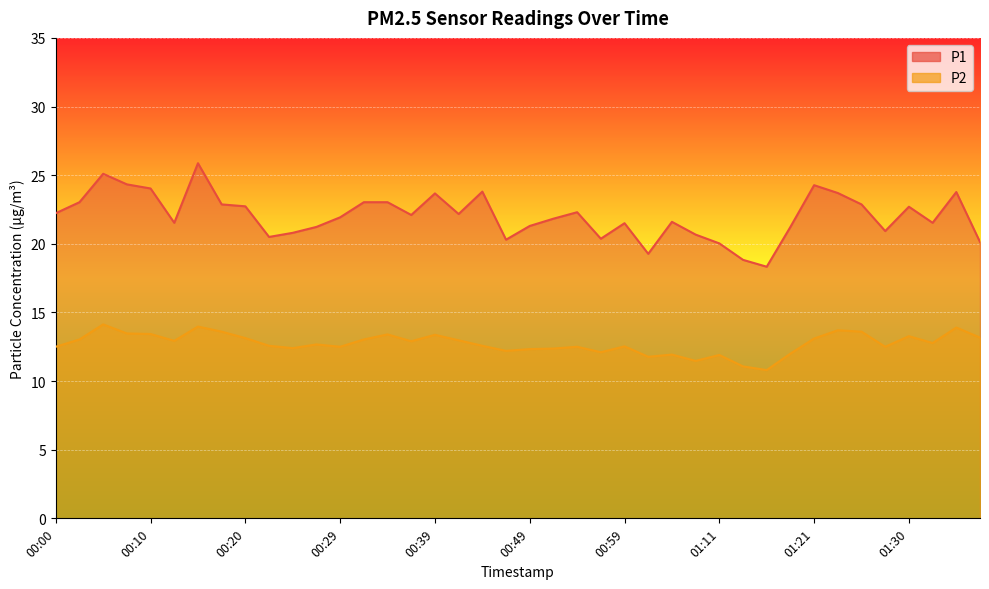

Reading right to left, transcribe all the data shown in this chart.

P1: 20.1	23.8	21.5	22.7	20.9	22.9	23.7	24.3	21.2	18.3	18.8	20.0	20.7	21.6	19.3	21.5	20.4	22.3	21.8	21.3	20.3	23.8	22.2	23.7	22.1	23.0	23.0	21.9	21.2	20.8	20.5	22.7	22.9	25.9	21.5	24.0	24.3	25.1	23.0	22.2
P2: 13.2	13.9	12.8	13.3	12.5	13.6	13.7	13.1	12.0	10.8	11.1	11.9	11.5	11.9	11.8	12.5	12.1	12.5	12.4	12.3	12.2	12.6	13.0	13.4	12.9	13.4	13.0	12.5	12.7	12.4	12.6	13.1	13.6	14.0	12.9	13.4	13.5	14.1	13.0	12.5